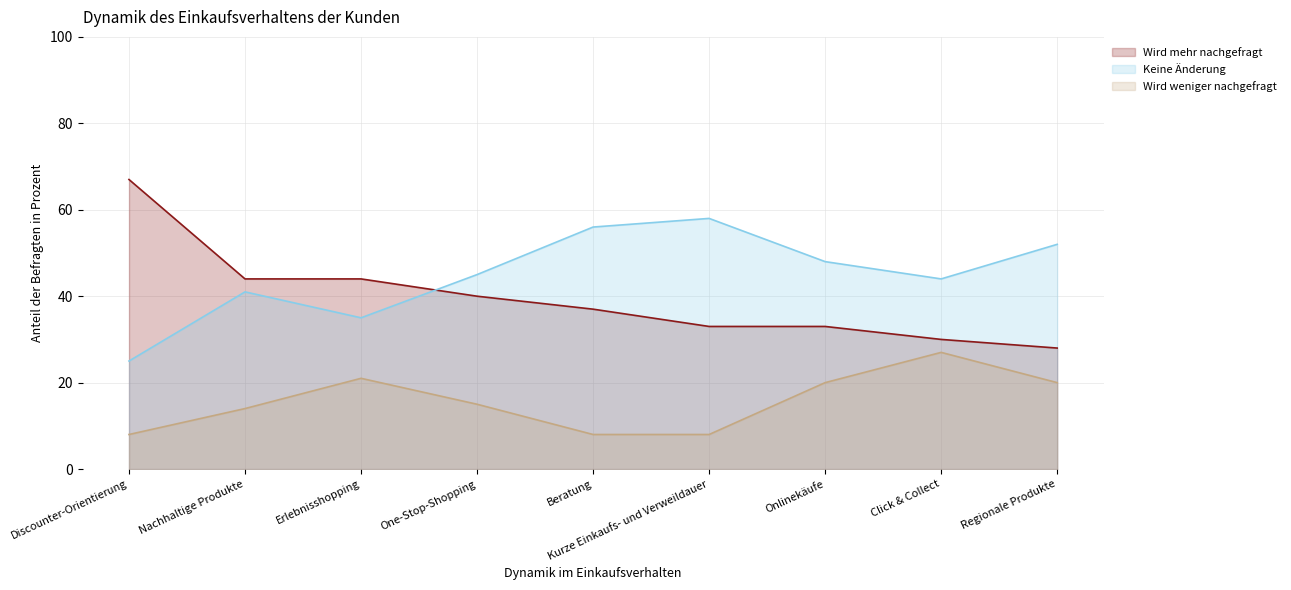

Reading left to right, transcribe all the data shown in this chart.

Wird mehr nachgefragt: 67	44	44	40	37	33	33	30	28
Keine Änderung: 25	41	35	45	56	58	48	44	52
Wird weniger nachgefragt: 8	14	21	15	8	8	20	27	20